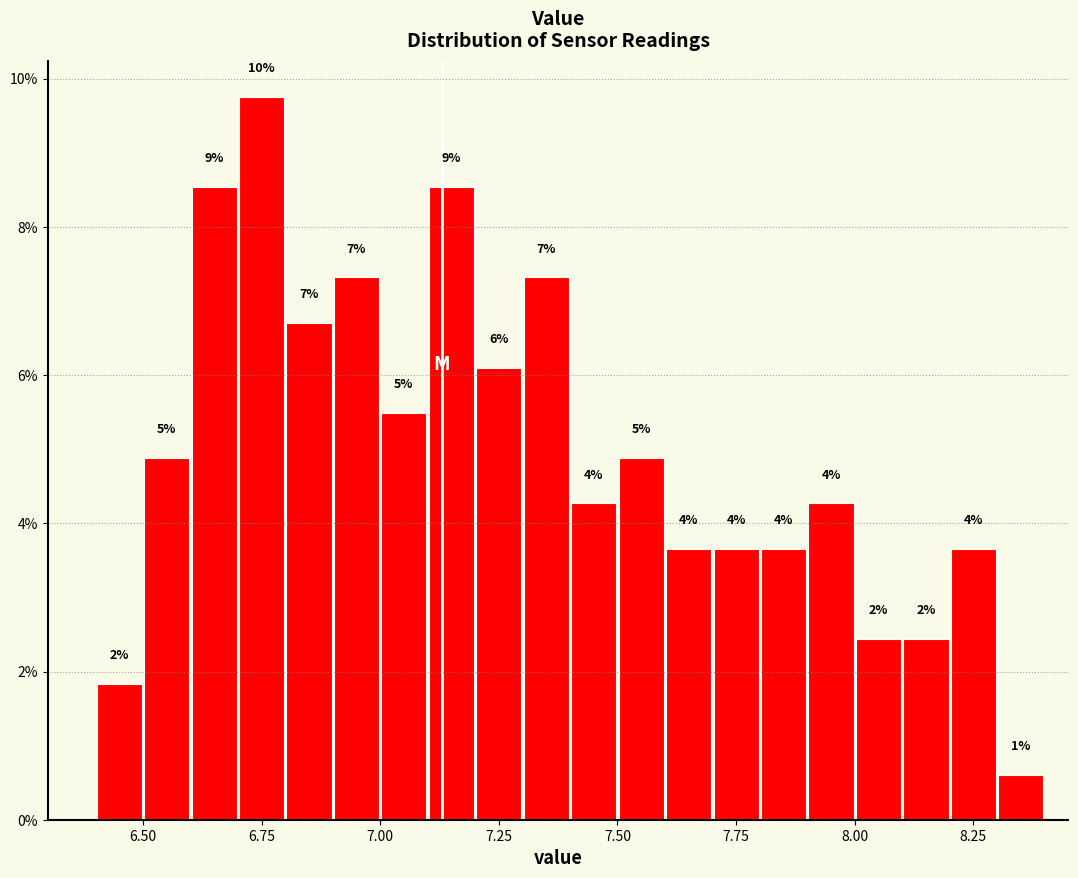

Read against the x-axis, roughly where is the centre of the tallest bar?

6.75